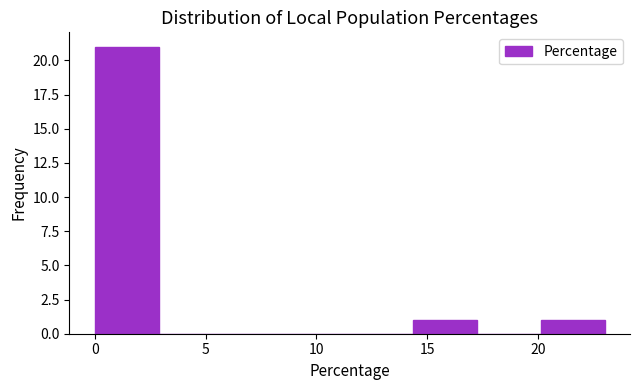

Reading left to right, list every bar in this chart as the range it spans on the x-axis followed by its height. Neither the bar edges nor the heights are printed on the chart, so give them approximately, as read against the axes.

0.0 to 3.0: 21
3.0 to 6.0: 0
6.0 to 8.5: 0
8.5 to 11.5: 0
11.5 to 14.5: 0
14.5 to 17.5: 1
17.5 to 20.0: 0
20.0 to 23.0: 1